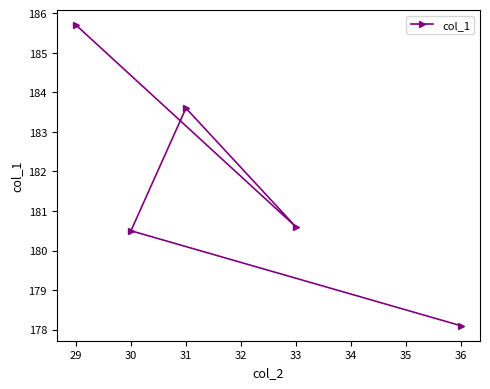

Rank the categories by value from highest to lowest.

29, 31, 33, 30, 36